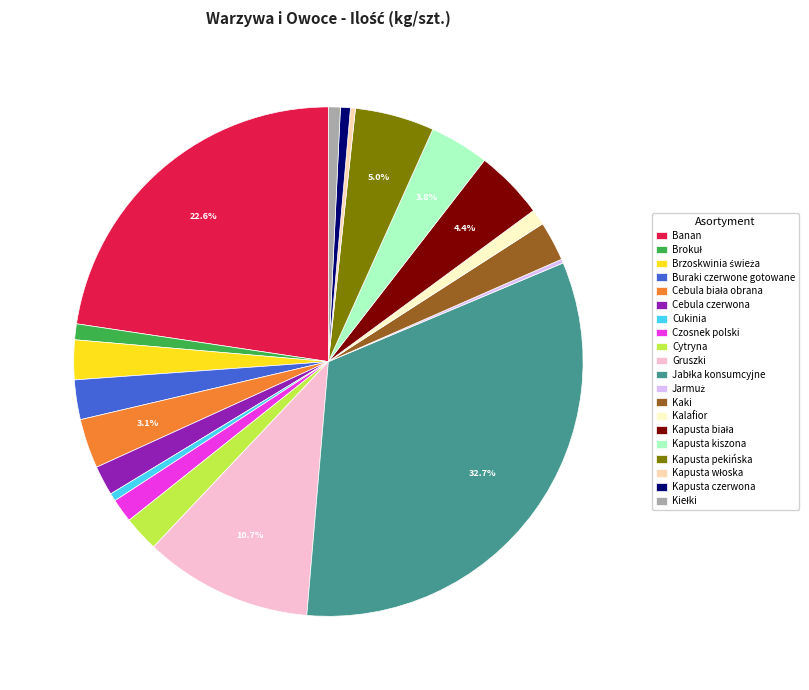

Does any single category account for the majority?

No